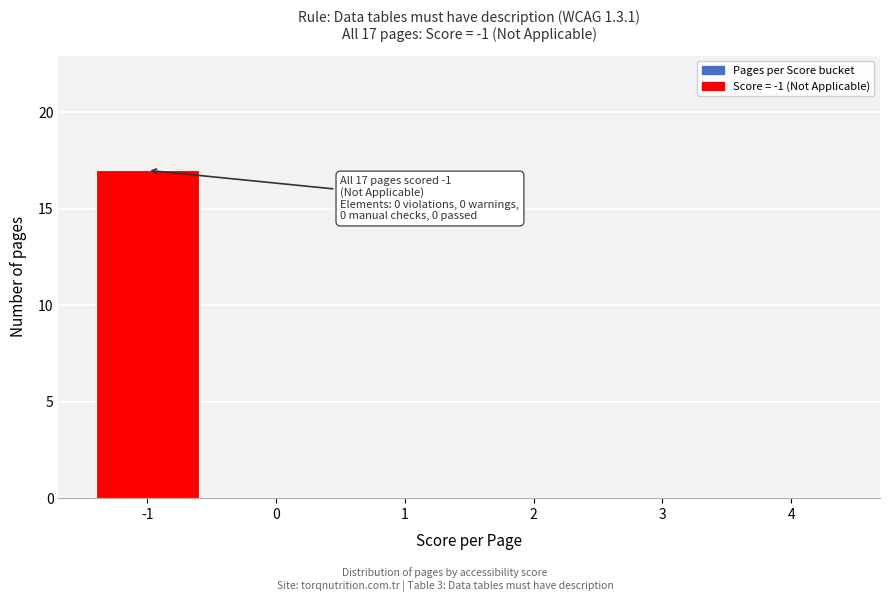

Reading right to left, what are all the values shown in this chart?

4=0	3=0	2=0	1=0	0=0	-1=17